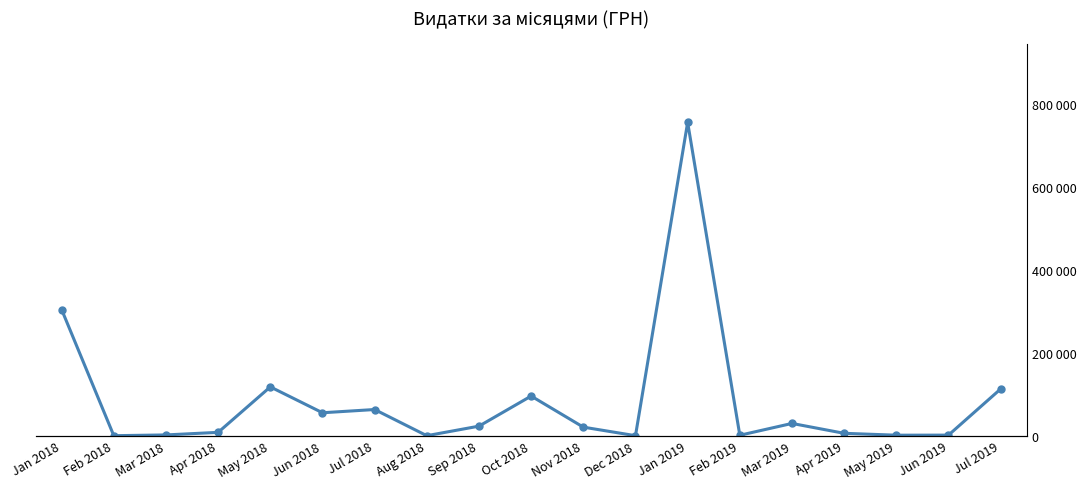

Which category has the highest value across all series?

Jan 2019